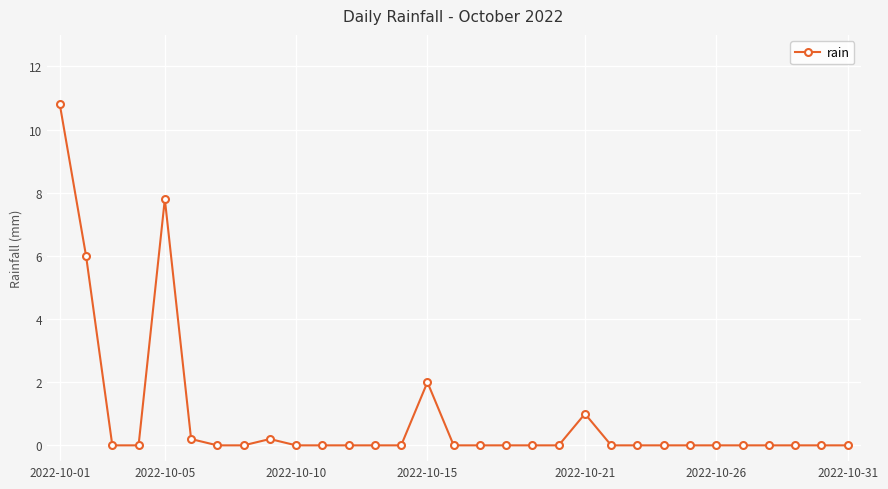

Reading left to right, list all the values displayed in this chart.

10.8	6.0	0.0	0.0	7.8	0.2	0.0	0.0	0.2	0.0	0.0	0.0	0.0	0.0	2.0	0.0	0.0	0.0	0.0	0.0	1.0	0.0	0.0	0.0	0.0	0.0	0.0	0.0	0.0	0.0	0.0